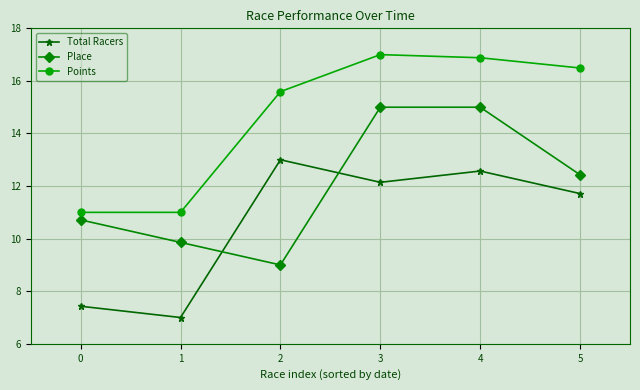

True or false: Total Racers and Points cross at least once.

False